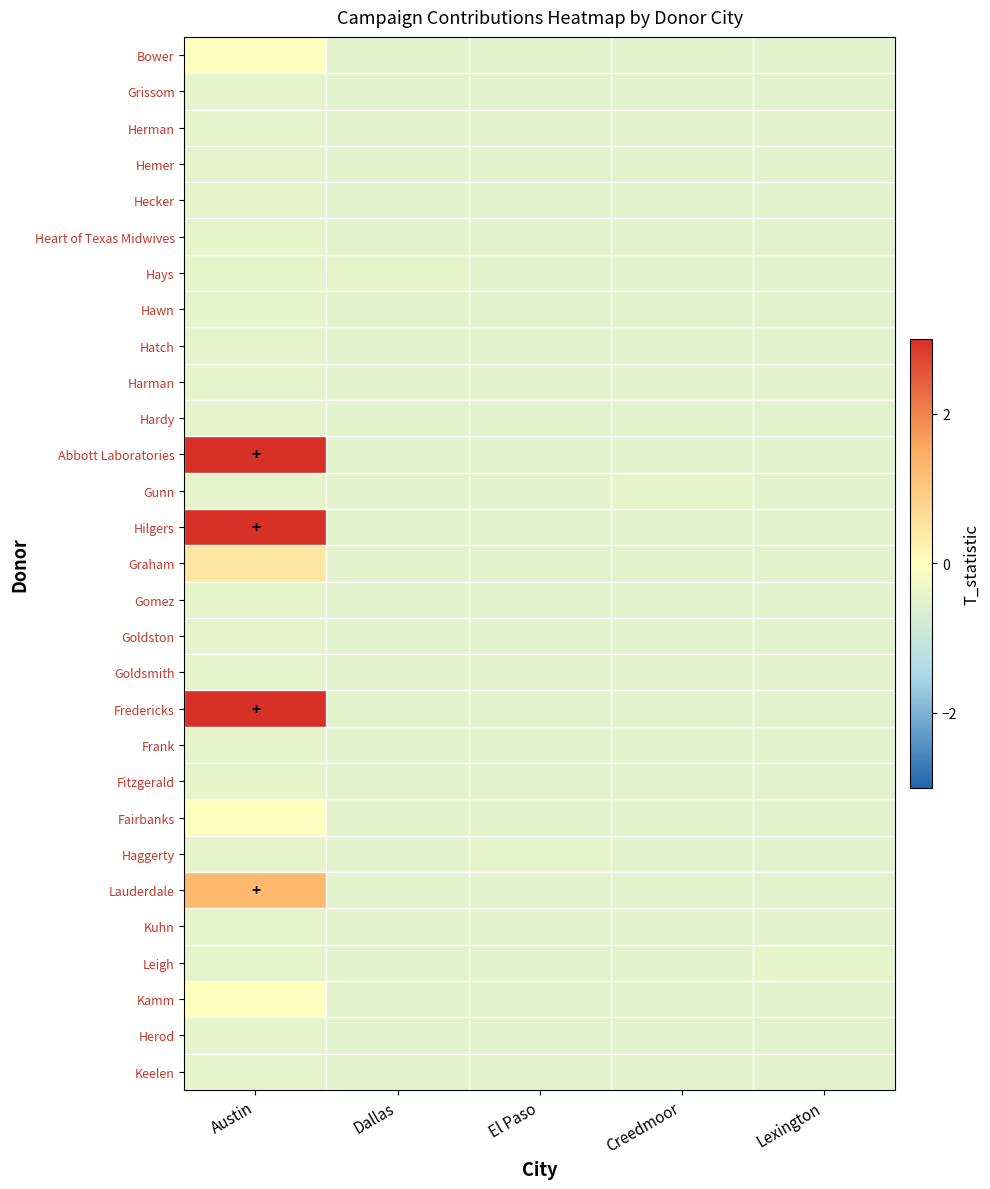

How many series are shown in this chart?

29